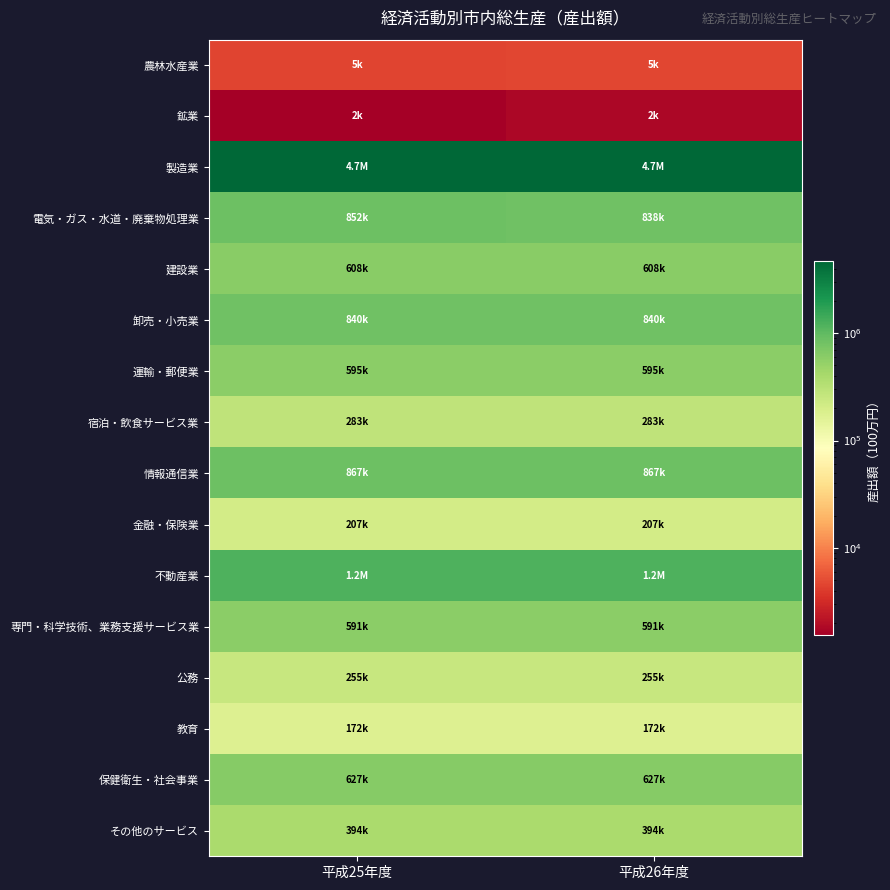

At which category does the chart reach its minimum across all series?

平成25年度